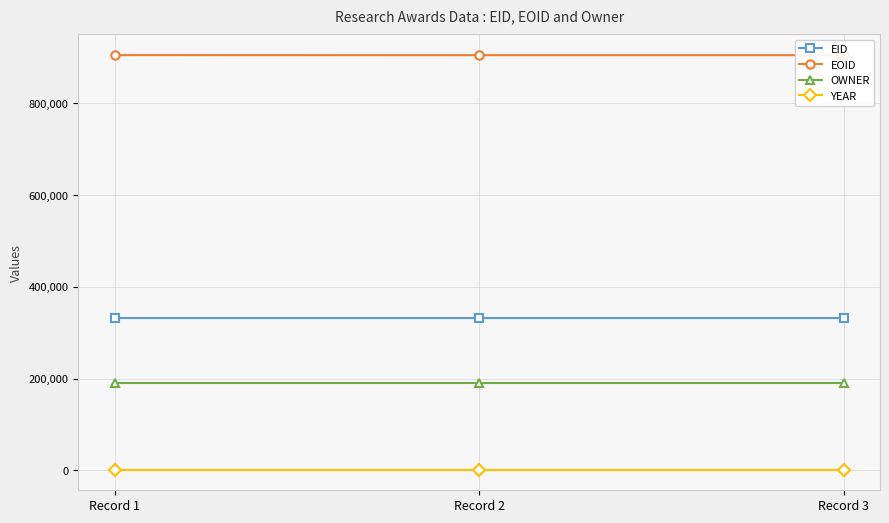

What is the total value across all series at Record 1?

1428581